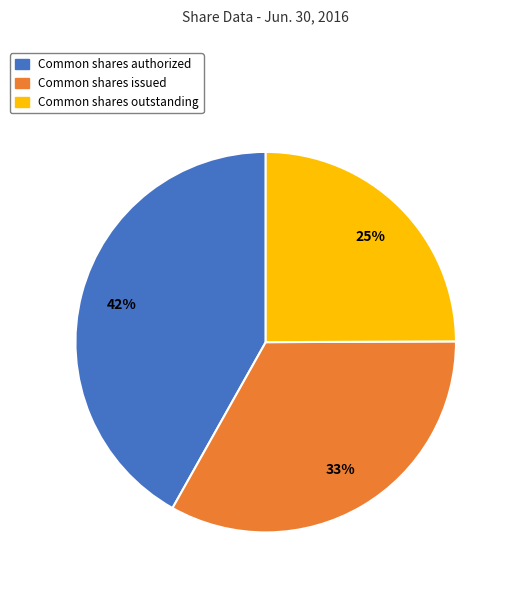

What is the smallest slice in the pie chart?

Common shares outstanding